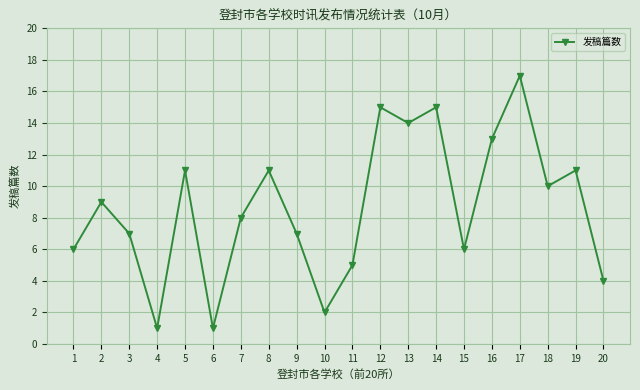

Reading left to right, transcribe all the data shown in this chart.

6	9	7	1	11	1	8	11	7	2	5	15	14	15	6	13	17	10	11	4